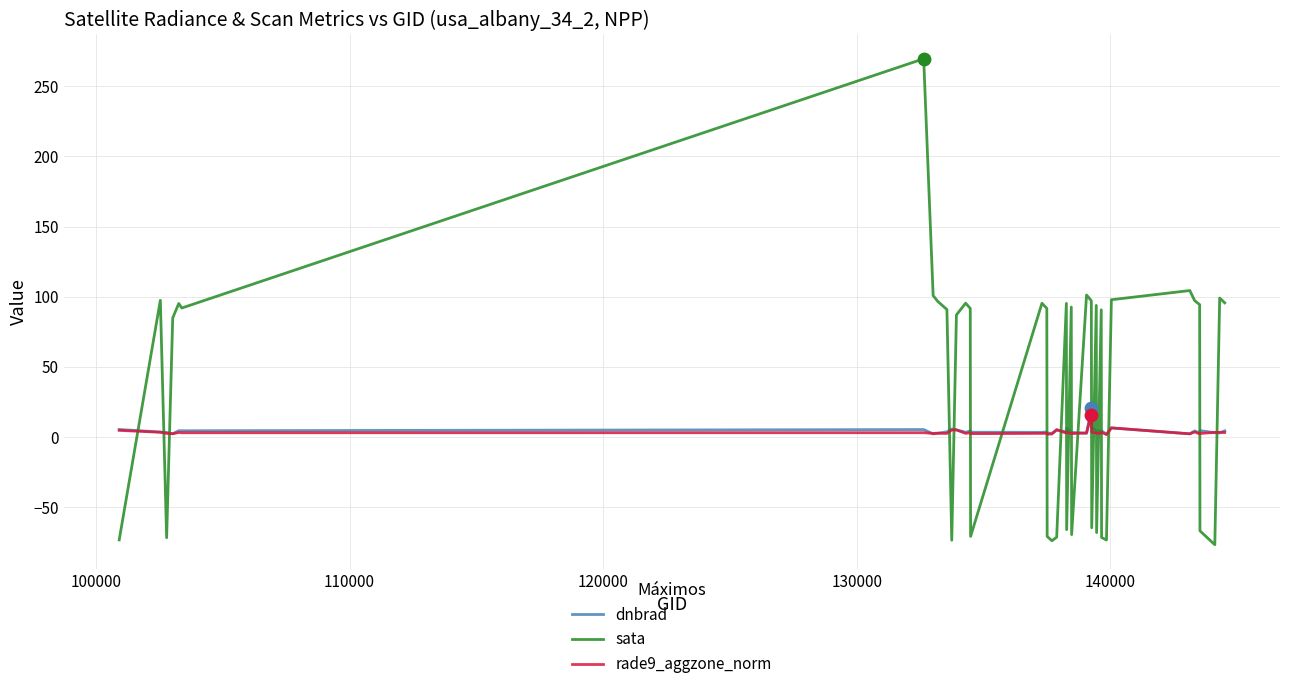

Which series has the widest spread of values?

sata